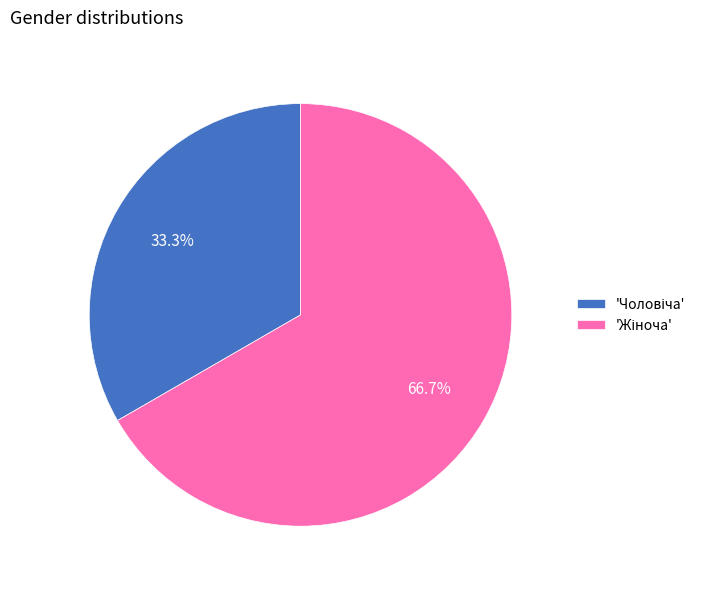

Is there any slice that represents more than half of the pie?

Yes